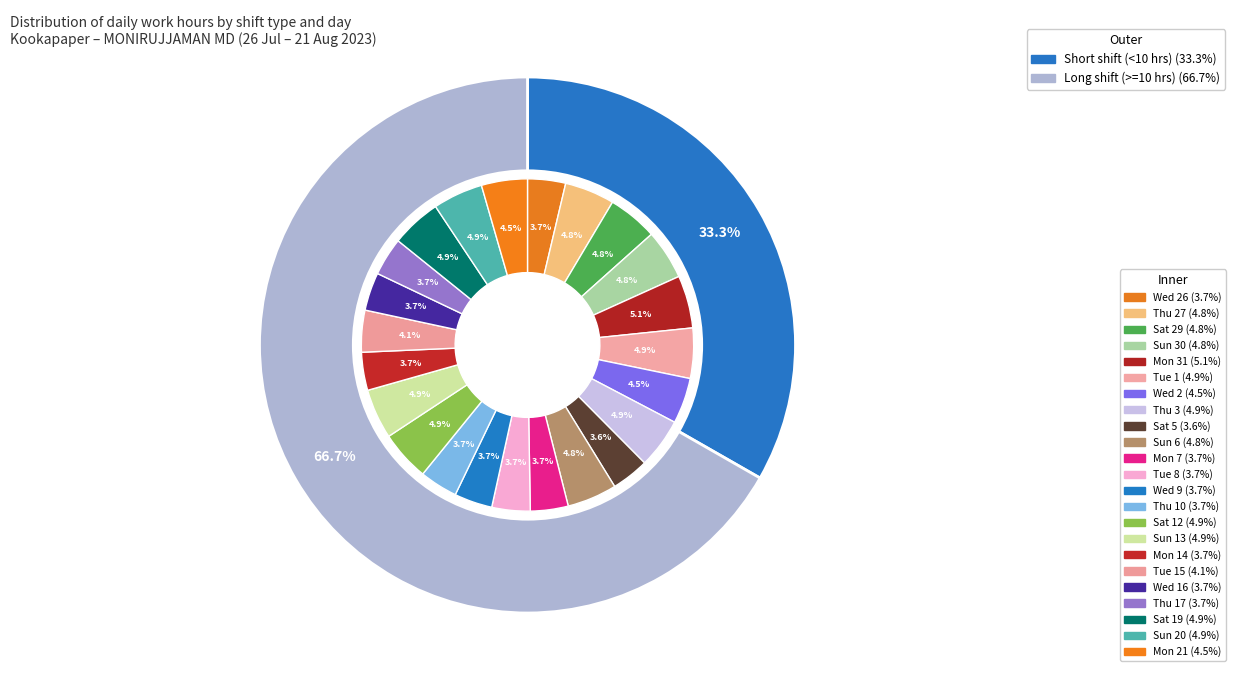

What percentage is the 8 slice, to the nearest percent?

4%